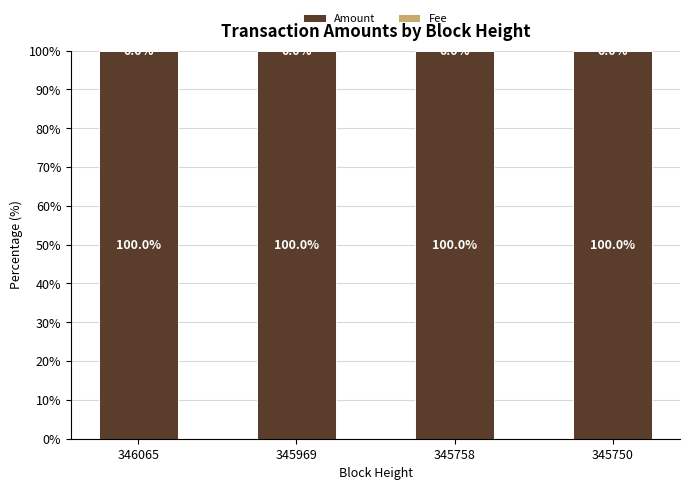

Is it true that Amount equals 100.0 at 346065?

True